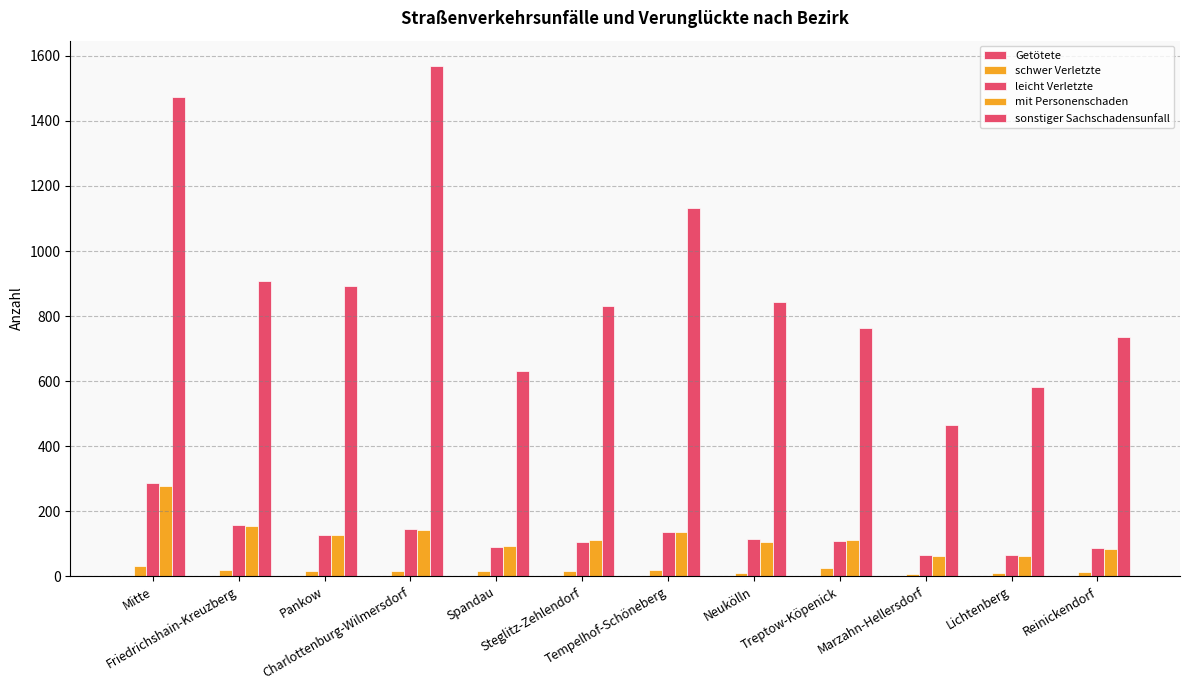

Reading right to left, extract all data points from this chart.

Getötete: 0	0	0	0	0	0	1	0	2	0	1	0
schwer Verletzte: 13	10	9	25	12	21	17	17	17	16	20	31
leicht Verletzte: 86	65	67	109	116	138	106	89	146	128	157	287
mit Personenschaden: 85	64	64	111	107	136	111	94	144	126	154	279
sonstiger Sachschadensunfall: 735	581	465	762	842	1133	832	632	1568	894	907	1472